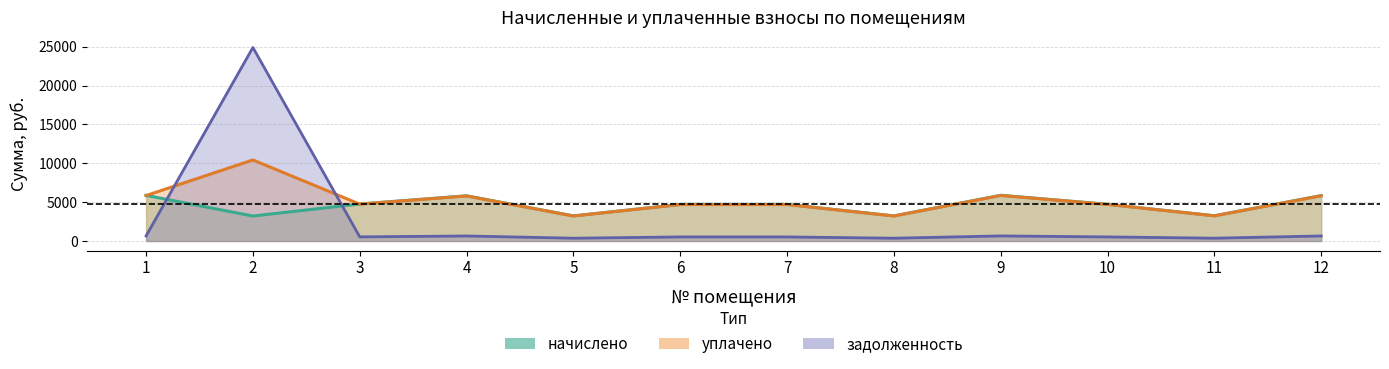

At which category is the sum across all series the highest?

2